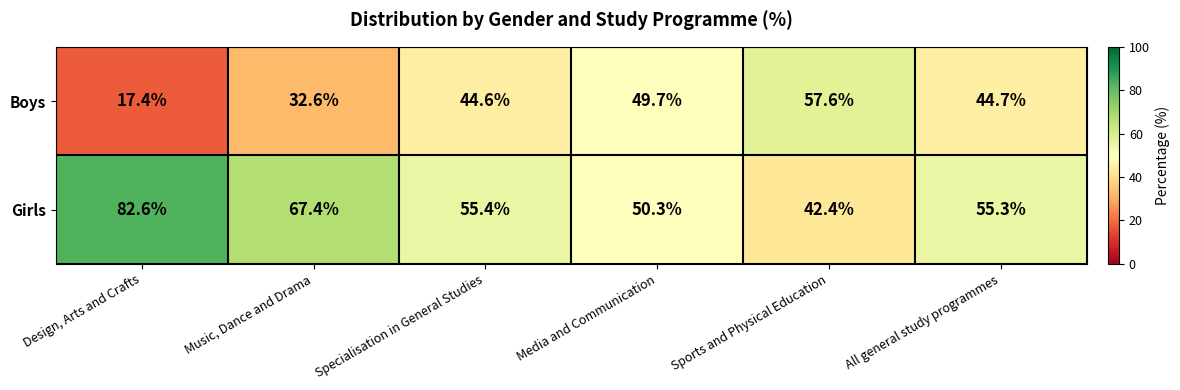

List the series in order of their overall mean, lowest first.

Boys, Girls